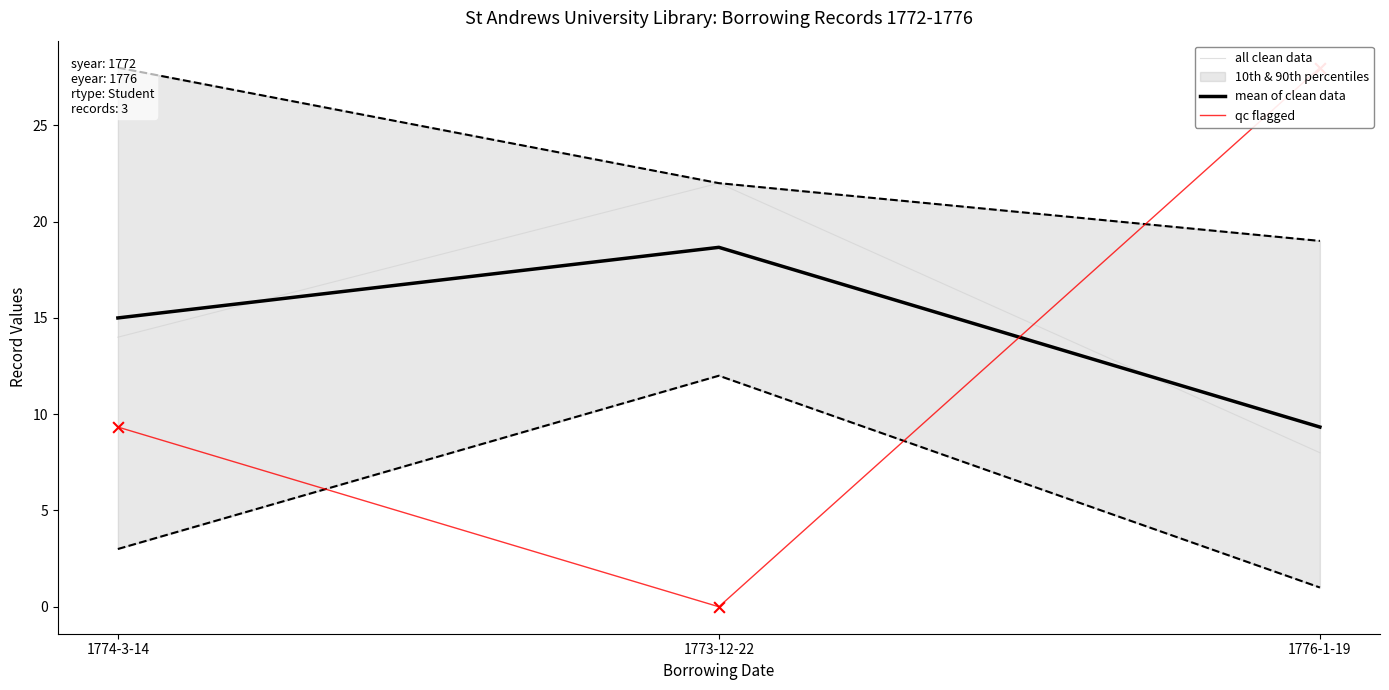

Is the value of all clean data at 1774-3-14 greater than the value of qc flagged at 1774-3-14?

Yes